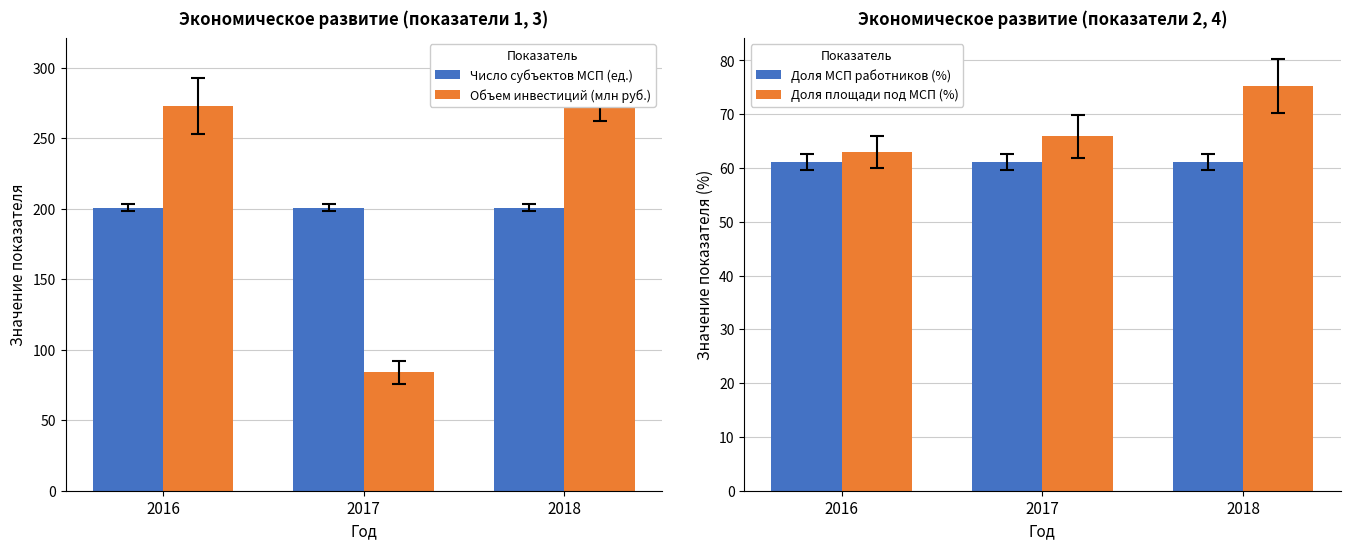

At which category is the sum across all series the highest?

2018